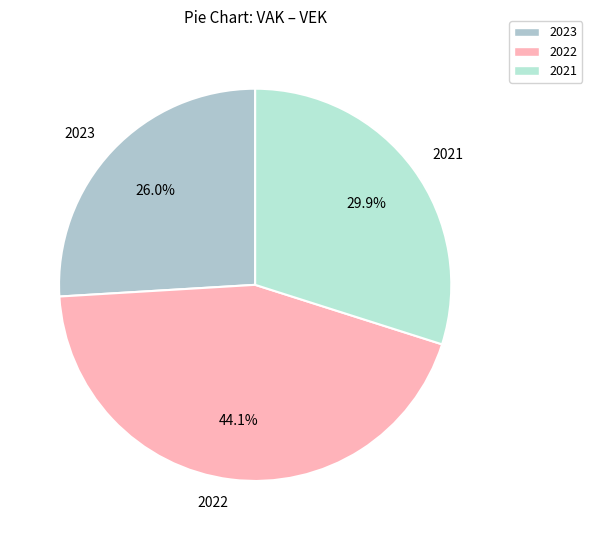

What is the largest slice in the pie chart?

2022